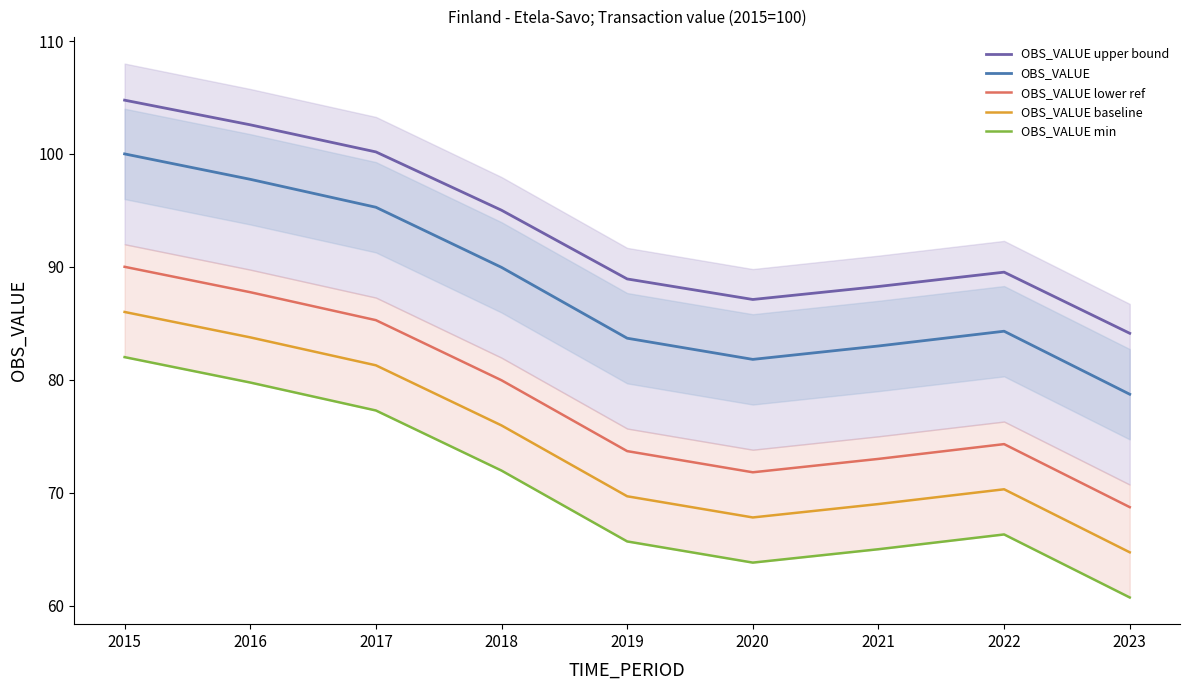

Which series has the largest total across all categories?

OBS_VALUE upper bound